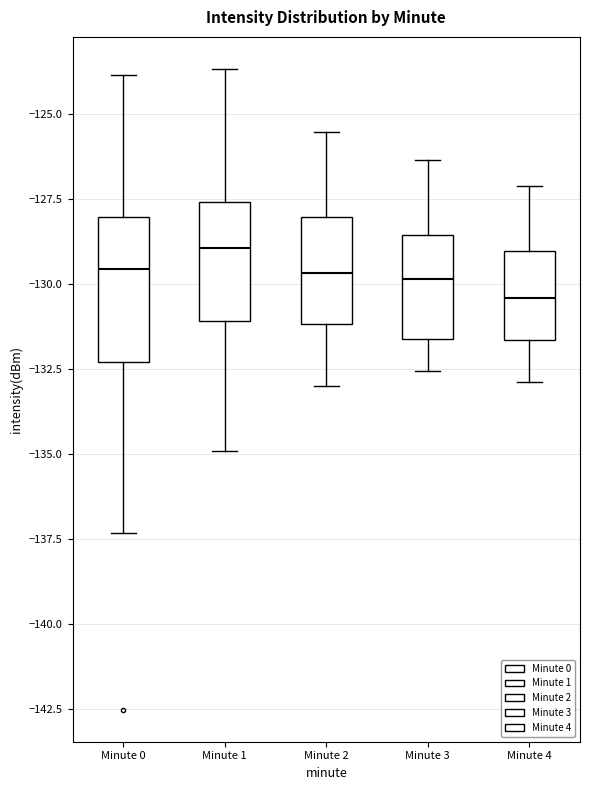

Which box has the lowest median line?

Minute 4